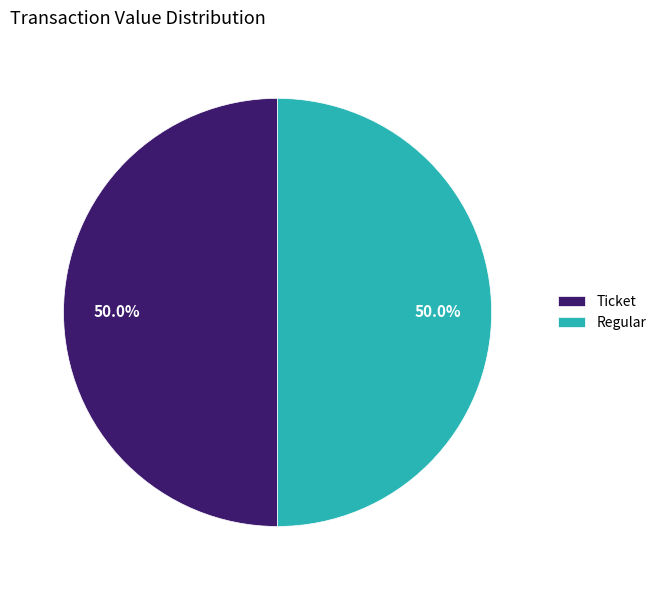

What percentage do Regular and Ticket together represent?

100.0%